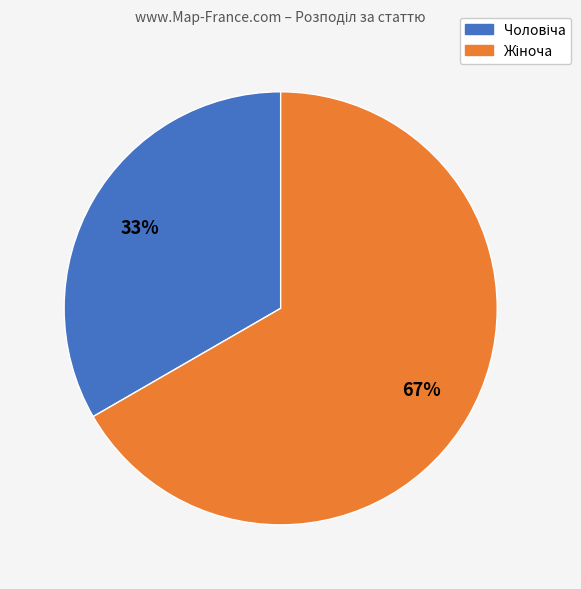

Is there a majority slice in this chart?

Yes